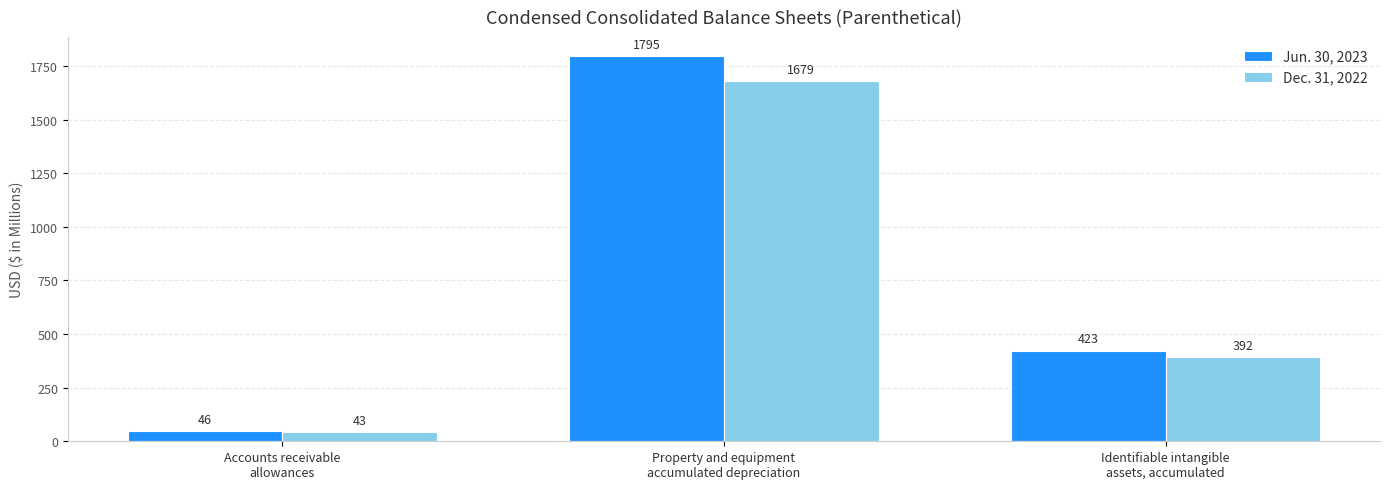

The value of Dec. 31, 2022 at Identifiable intangible
assets, accumulated is 392. True or false?

True